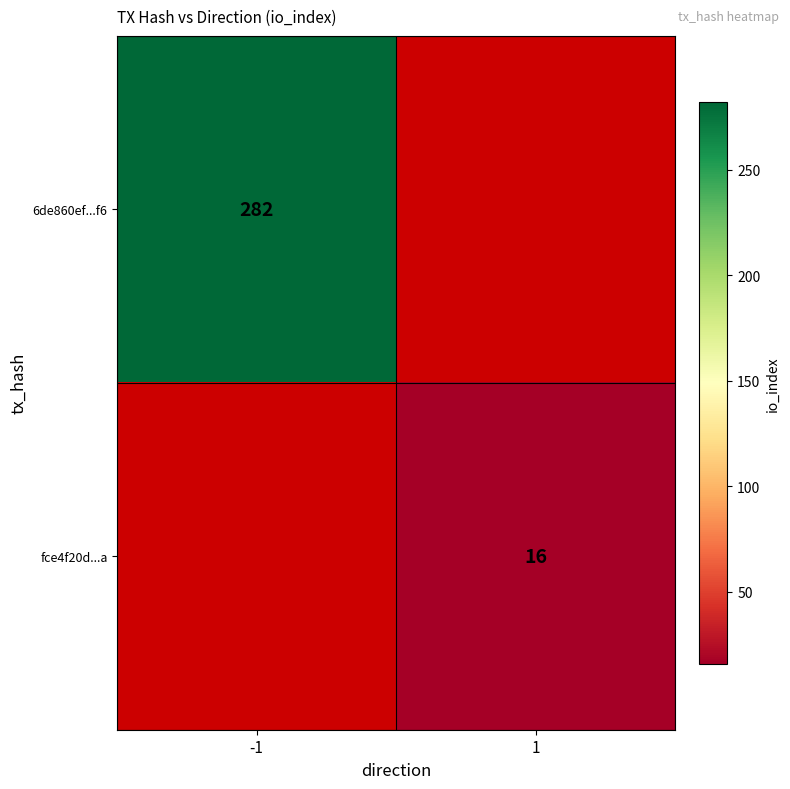

Is the value of fce4f20d...a at 1 greater than the value of 6de860ef...f6 at -1?

No